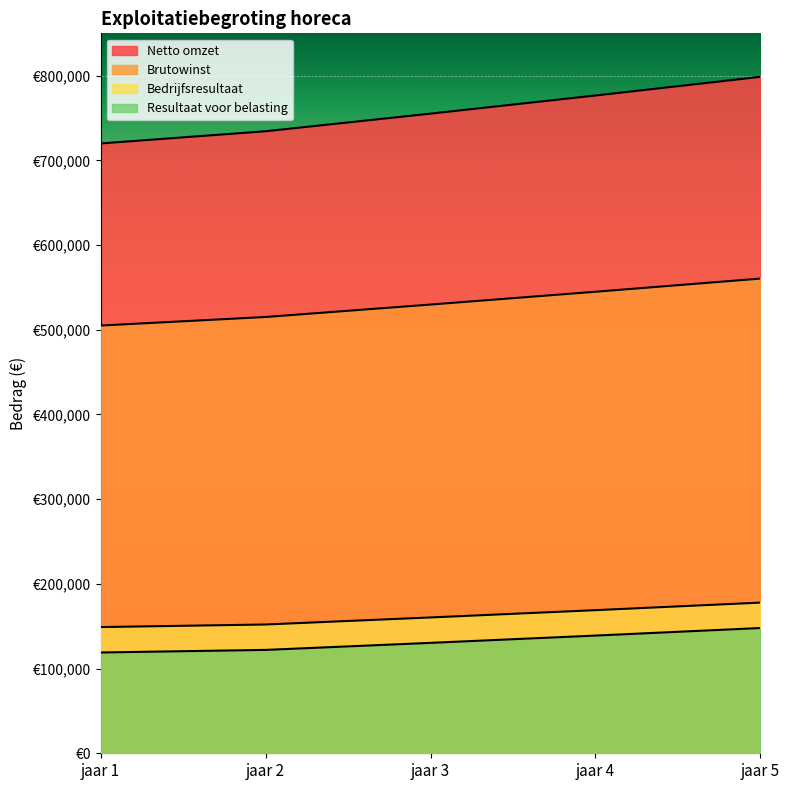

True or false: Netto omzet and Brutowinst intersect in this chart.

False